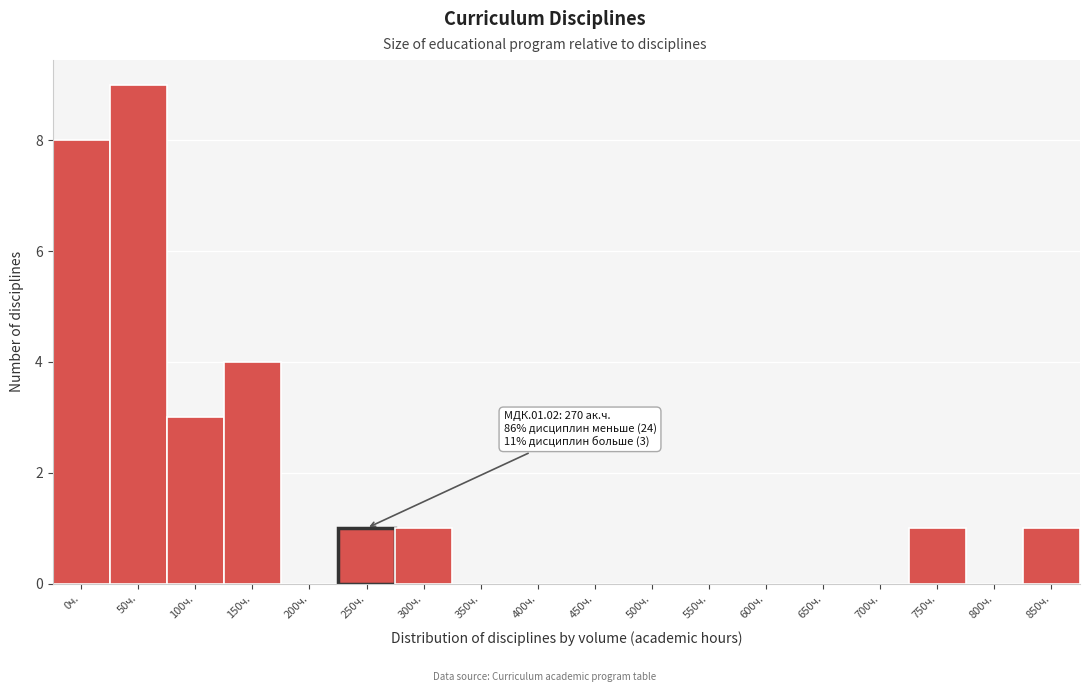

Reading left to right, transcribe all the data shown in this chart.

0ч.=8	50ч.=9	100ч.=3	150ч.=4	200ч.=0	250ч.=1	300ч.=1	350ч.=0	400ч.=0	450ч.=0	500ч.=0	550ч.=0	600ч.=0	650ч.=0	700ч.=0	750ч.=1	800ч.=0	850ч.=1